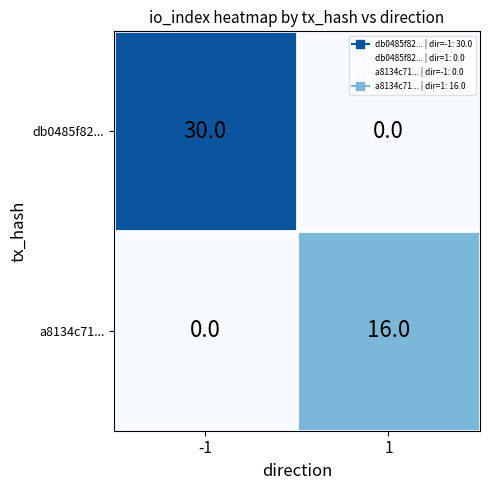

Is it true that db0485f82... equals 0 at 1?

True